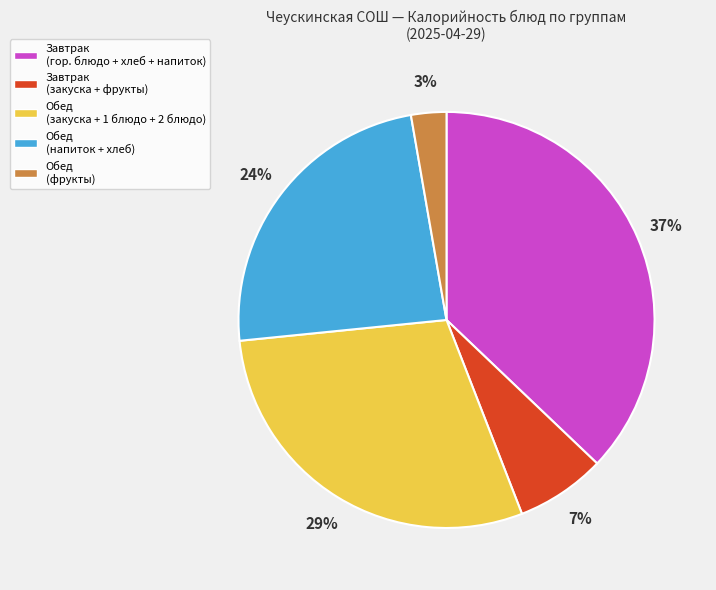

To the nearest percent, what is the average slice percentage?

20%